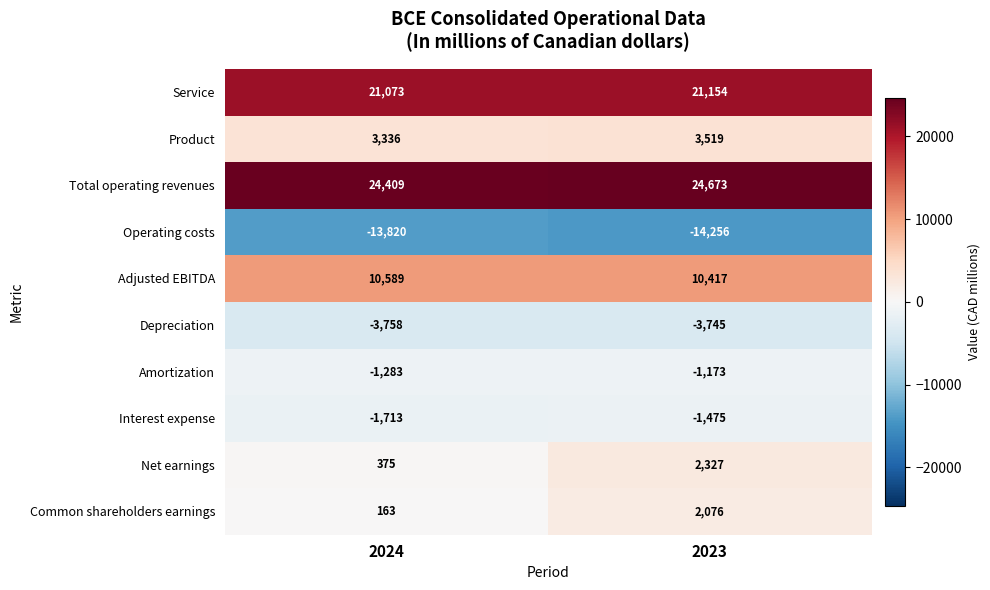

Which category has the highest value across all series?

2023